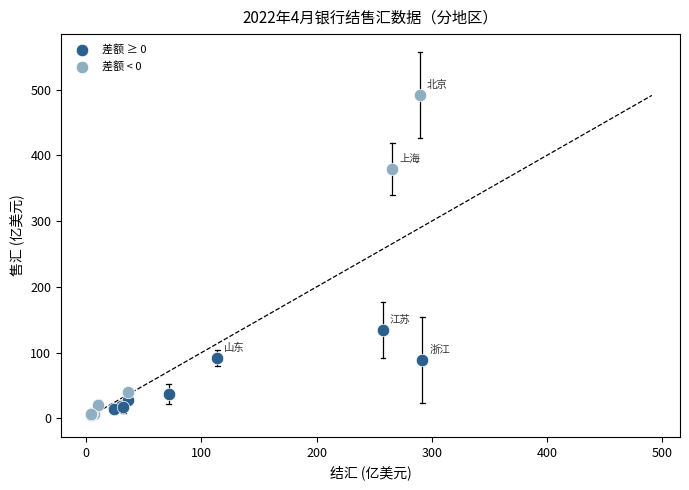

Which series has the largest Y range (max minus min)?

差额 < 0